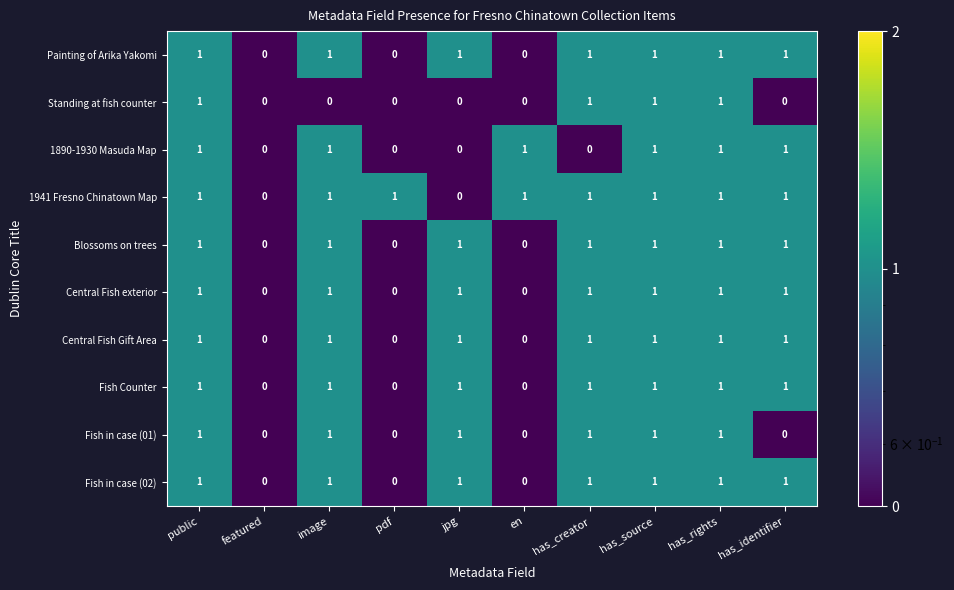

What is the total value across all series at has_rights?

10